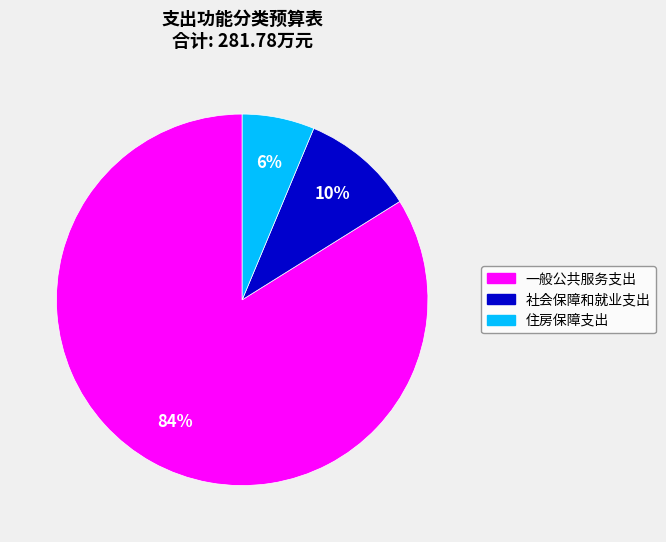

Combined, do 一般公共服务支出 and 住房保障支出 account for over 50%?

Yes